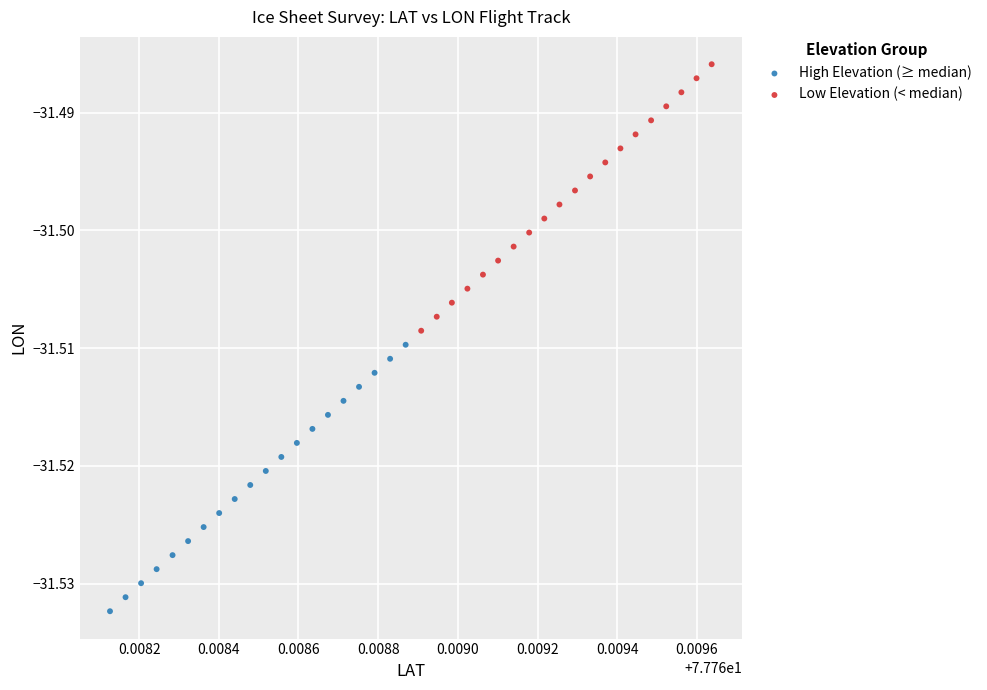

Which series contains the lowest Y value?

High Elevation (≥ median)